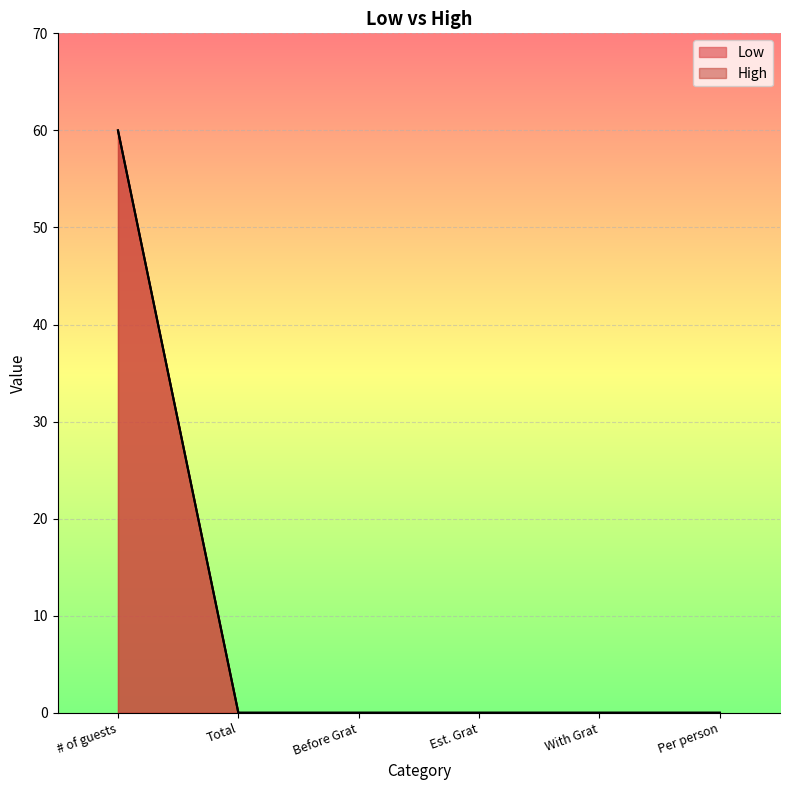

List the series in order of their peak value, lowest first.

Low, High